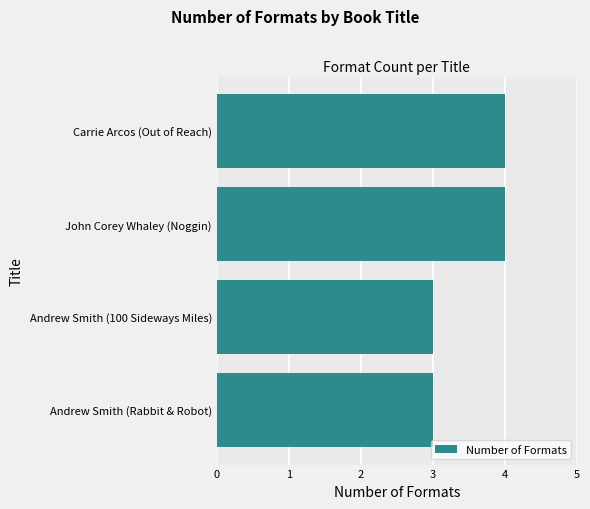

What is the greatest value displayed?

4